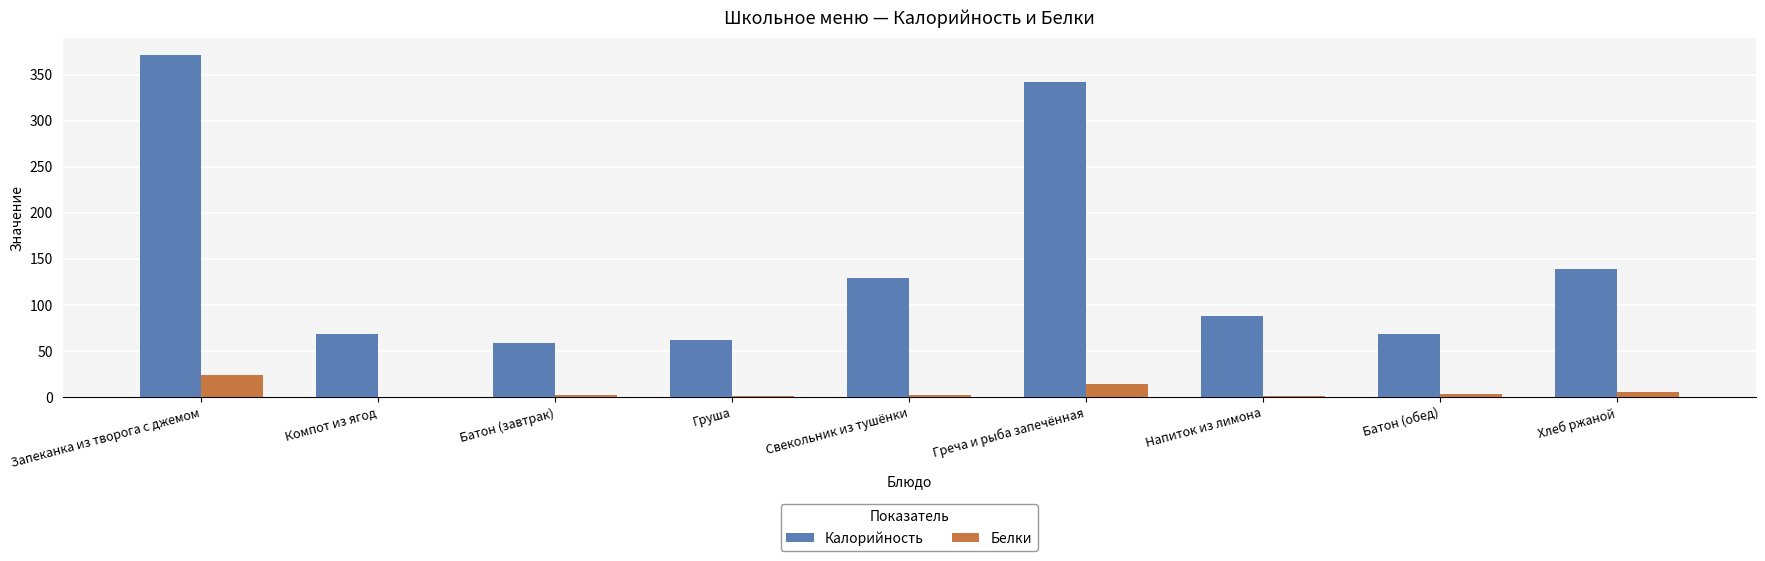

Is it true that Калорийность equals 88.0 at Напиток из лимона?

True